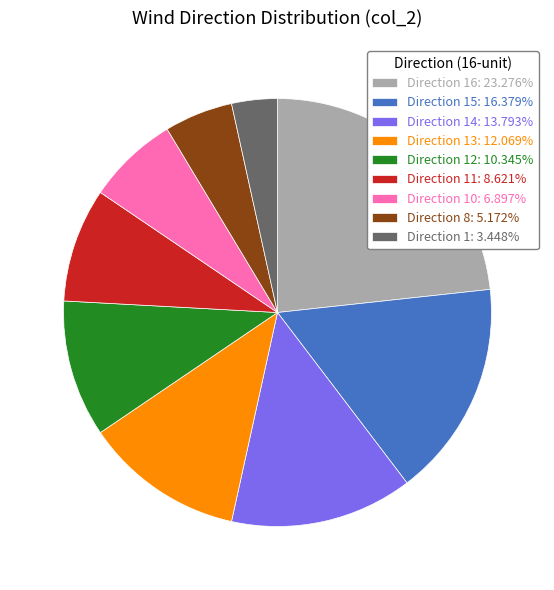

What is the ratio of the value at Direction 10: 6.897% to the value at Direction 15: 16.379%?

0.4